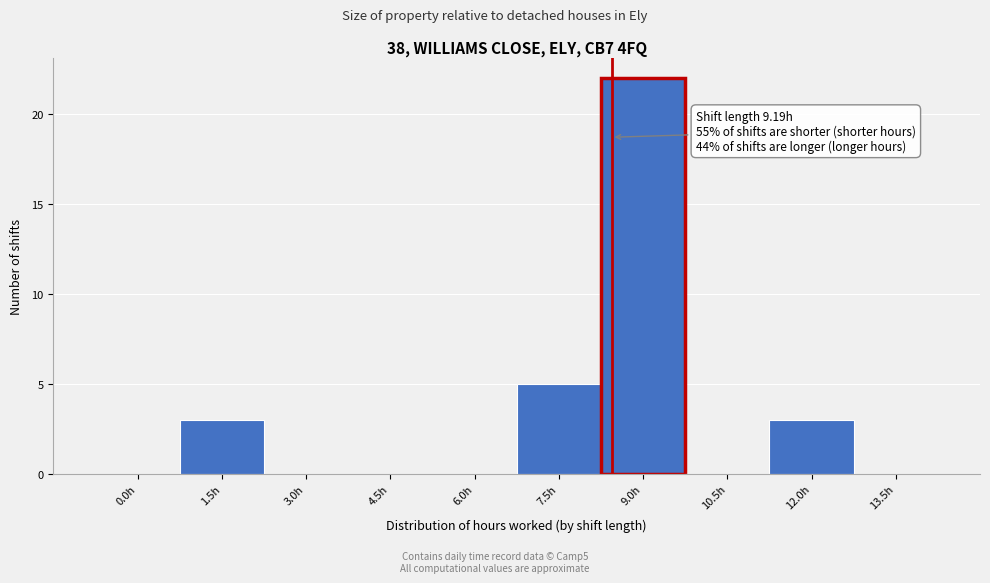

Reading left to right, extract all data points from this chart.

0.0h=0	1.5h=3	3.0h=0	4.5h=0	6.0h=0	7.5h=5	9.0h=22	10.5h=0	12.0h=3	13.5h=0